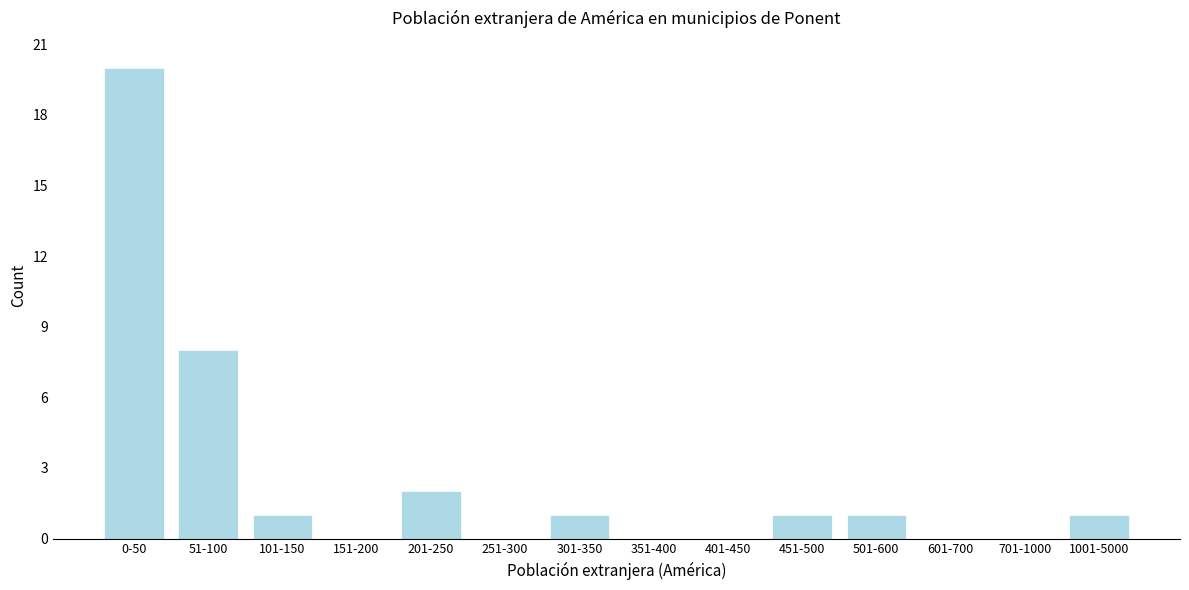

Reading left to right, transcribe all the data shown in this chart.

0-50=20	51-100=8	101-150=1	151-200=0	201-250=2	251-300=0	301-350=1	351-400=0	401-450=0	451-500=1	501-600=1	601-700=0	701-1000=0	1001-5000=1